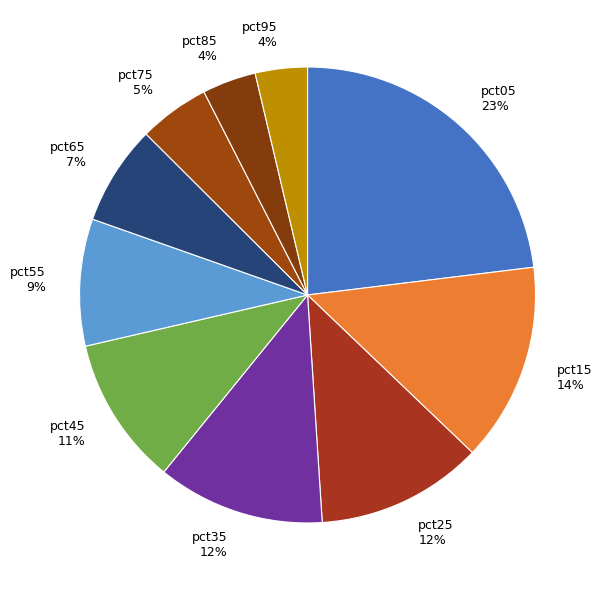

To the nearest percent, what is the difference between the largest and smallest slice percentages?

19%